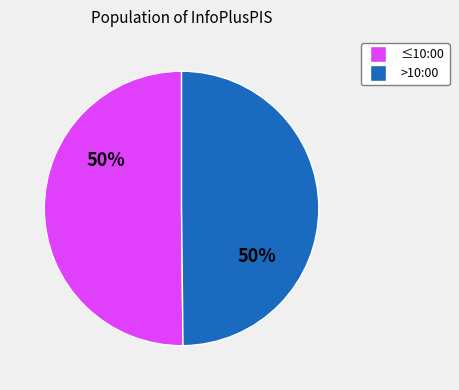

The ≤10:00 slice represents 50% of the pie. True or false?

True